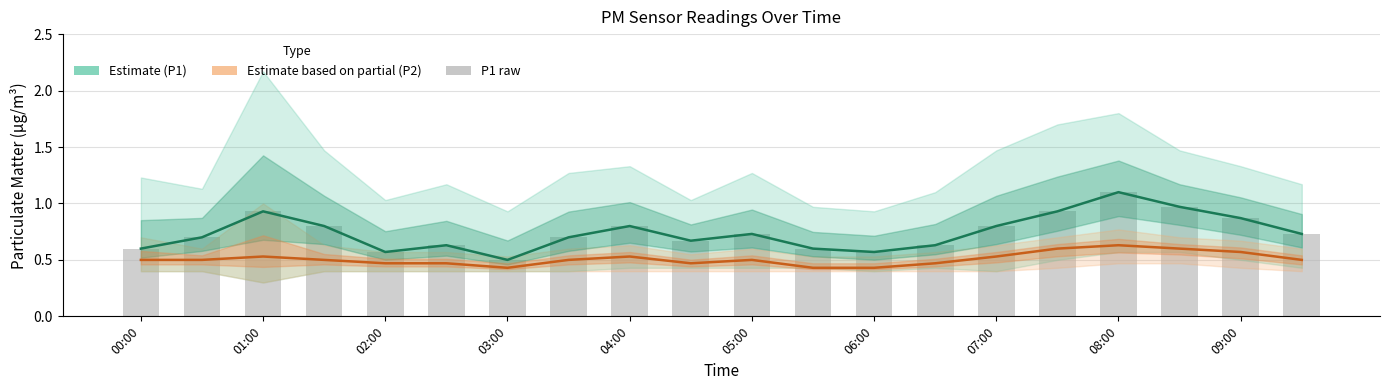

What is the average value of the P1 raw series?

0.7